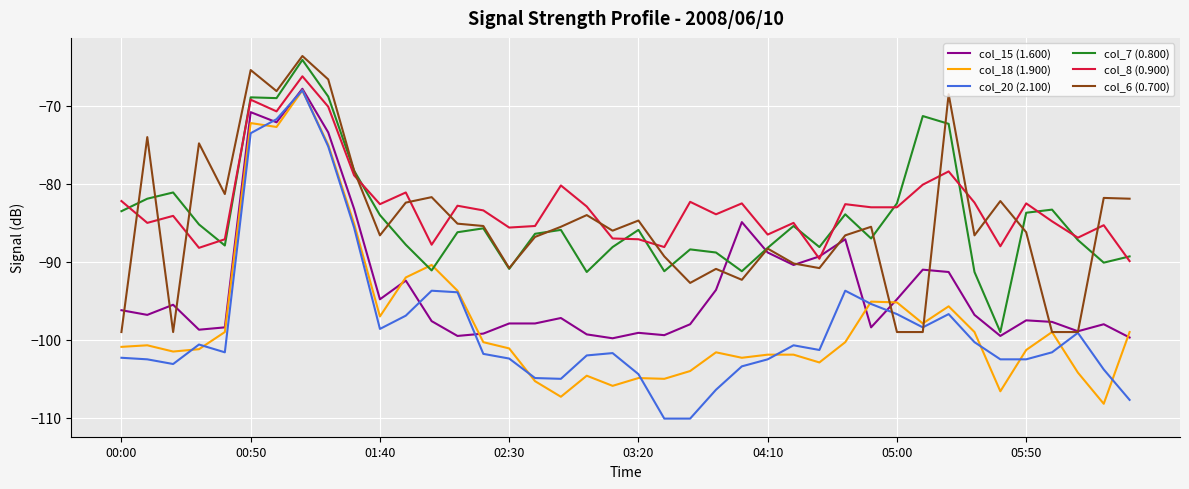

What is the maximum value shown in the chart?

-63.6